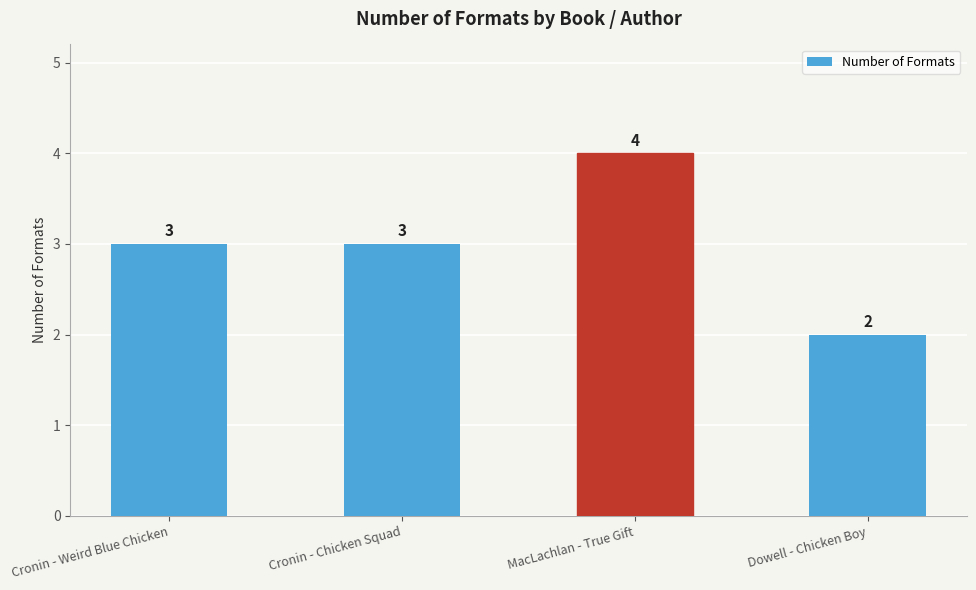

What is the difference between the maximum and second lowest values?

1